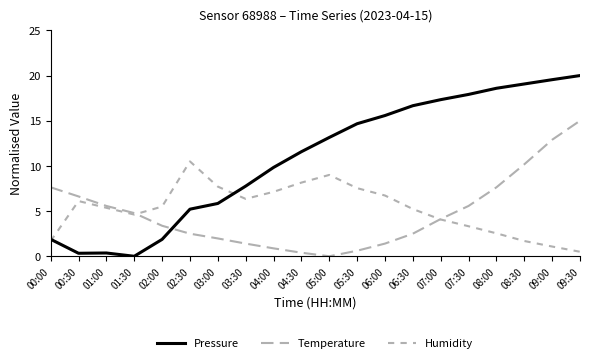

Rank the series by their maximum value, from highest to lowest.

Pressure, Temperature, Humidity